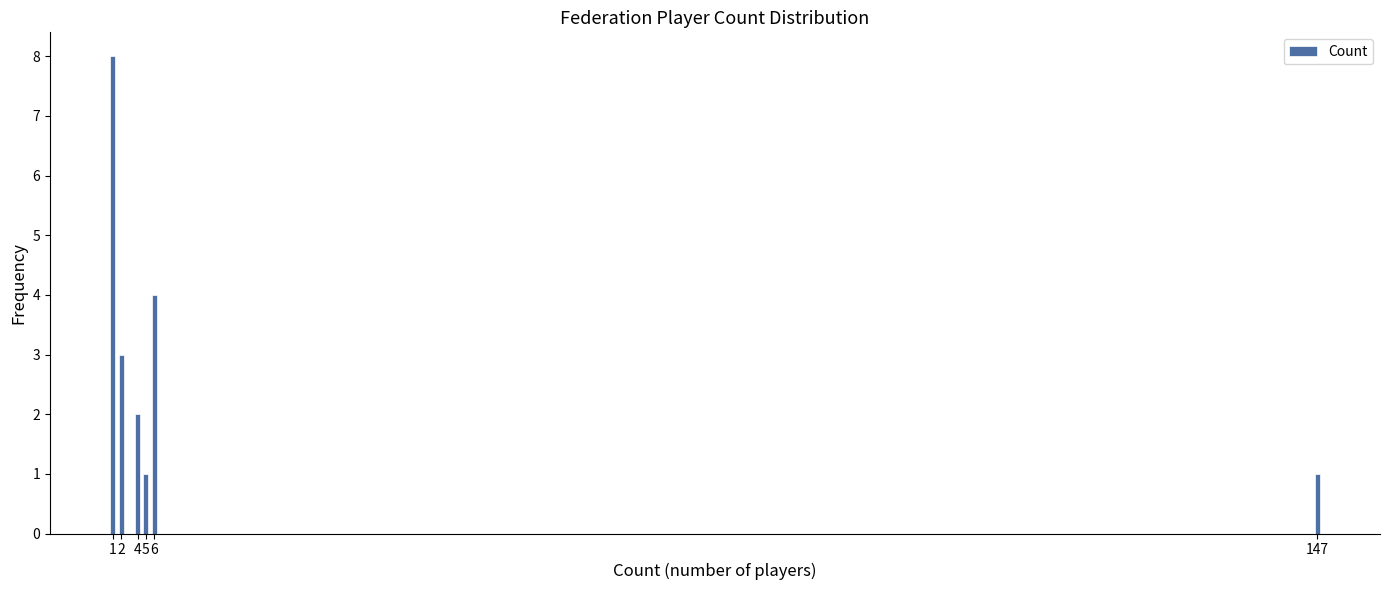

Reading left to right, what are all the values shown in this chart?

1=8	2=3	4=2	5=1	6=4	147=1